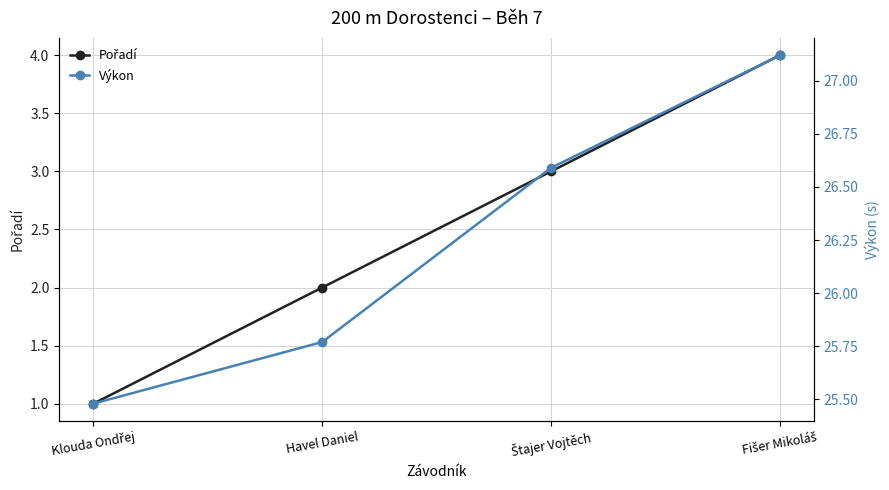

Between Havel Daniel and Štajer Vojtěch, which series saw the biggest shift?

Pořadí